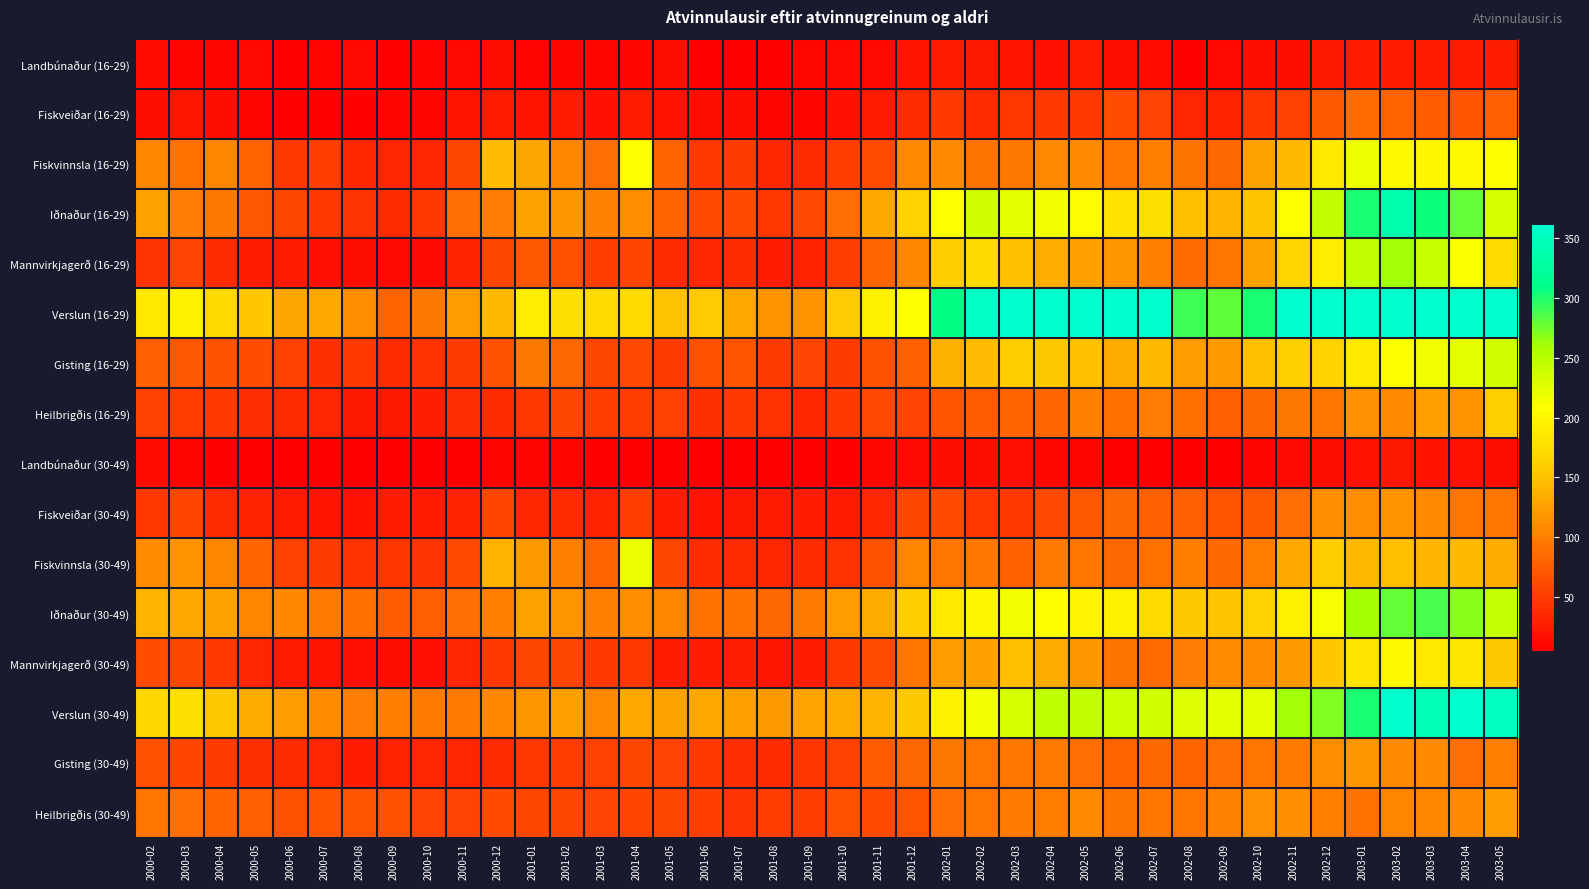

Reading right to left, list all the values displayed in this chart.

Landbúnaður (16-29): 2003-05=28	2003-04=25	2003-03=26	2003-02=27	2003-01=27	2002-12=24	2002-11=16	2002-10=16	2002-09=12	2002-08=6	2002-07=14	2002-06=17	2002-05=27	2002-04=18	2002-03=21	2002-02=24	2002-01=25	2001-12=21	2001-11=12	2001-10=12	2001-09=11	2001-08=7	2001-07=6	2001-06=7	2001-05=17	2001-04=10	2001-03=10	2001-02=10	2001-01=8	2000-12=15	2000-11=12	2000-10=9	2000-09=5	2000-08=12	2000-07=9	2000-06=5	2000-05=13	2000-04=10	2000-03=10	2000-02=14
Fiskveiðar (16-29): 2003-05=76	2003-04=68	2003-03=74	2003-02=79	2003-01=86	2002-12=72	2002-11=54	2002-10=46	2002-09=30	2002-08=33	2002-07=55	2002-06=62	2002-05=49	2002-04=49	2002-03=47	2002-02=37	2002-01=49	2001-12=37	2001-11=25	2001-10=18	2001-09=10	2001-08=8	2001-07=17	2001-06=15	2001-05=19	2001-04=26	2001-03=18	2001-02=26	2001-01=21	2000-12=27	2000-11=21	2000-10=8	2000-09=10	2000-08=7	2000-07=6	2000-06=4	2000-05=9	2000-04=15	2000-03=23	2000-02=17
Fiskvinnsla (16-29): 2003-05=207	2003-04=202	2003-03=200	2003-02=203	2003-01=217	2002-12=186	2002-11=145	2002-10=127	2002-09=84	2002-08=92	2002-07=102	2002-06=95	2002-05=109	2002-04=109	2002-03=96	2002-02=92	2002-01=109	2001-12=109	2001-11=62	2001-10=51	2001-09=37	2001-08=35	2001-07=50	2001-06=47	2001-05=81	2001-04=209	2001-03=87	2001-02=106	2001-01=129	2000-12=146	2000-11=58	2000-10=34	2000-09=33	2000-08=35	2000-07=51	2000-06=48	2000-05=79	2000-04=106	2000-03=91	2000-02=106
Iðnaður (16-29): 2003-05=230	2003-04=279	2003-03=306	2003-02=336	2003-01=302	2002-12=244	2002-11=209	2002-10=152	2002-09=140	2002-08=149	2002-07=176	2002-06=179	2002-05=204	2002-04=214	2002-03=222	2002-02=235	2002-01=208	2001-12=163	2001-11=131	2001-10=87	2001-09=60	2001-08=48	2001-07=61	2001-06=61	2001-05=80	2001-04=113	2001-03=103	2001-02=118	2001-01=127	2000-12=99	2000-11=88	2000-10=49	2000-09=37	2000-08=45	2000-07=48	2000-06=59	2000-05=71	2000-04=96	2000-03=99	2000-02=127
Mannvirkjagerð (16-29): 2003-05=174	2003-04=210	2003-03=240	2003-02=261	2003-01=245	2002-12=191	2002-11=166	2002-10=127	2002-09=93	2002-08=86	2002-07=102	2002-06=117	2002-05=125	2002-04=135	2002-03=149	2002-02=171	2002-01=159	2001-12=106	2001-11=82	2001-10=51	2001-09=30	2001-08=26	2001-07=39	2001-06=34	2001-05=38	2001-04=57	2001-03=53	2001-02=66	2001-01=72	2000-12=59	2000-11=31	2000-10=13	2000-09=12	2000-08=16	2000-07=18	2000-06=25	2000-05=28	2000-04=39	2000-03=55	2000-02=44
Verslun (16-29): 2003-05=536	2003-04=509	2003-03=551	2003-02=560	2003-01=478	2002-12=367	2002-11=360	2002-10=301	2002-09=281	2002-08=291	2002-07=372	2002-06=372	2002-05=392	2002-04=379	2002-03=405	2002-02=356	2002-01=309	2001-12=209	2001-11=195	2001-10=157	2001-09=115	2001-08=116	2001-07=132	2001-06=157	2001-05=150	2001-04=172	2001-03=173	2001-02=176	2001-01=190	2000-12=144	2000-11=123	2000-10=96	2000-09=79	2000-08=111	2000-07=132	2000-06=129	2000-05=154	2000-04=171	2000-03=193	2000-02=186
Gisting (16-29): 2003-05=236	2003-04=222	2003-03=216	2003-02=207	2003-01=188	2002-12=164	2002-11=160	2002-10=149	2002-09=121	2002-08=122	2002-07=144	2002-06=134	2002-05=149	2002-04=155	2002-03=158	2002-02=146	2002-01=138	2001-12=76	2001-11=67	2001-10=50	2001-09=56	2001-08=50	2001-07=69	2001-06=65	2001-05=50	2001-04=60	2001-03=58	2001-02=84	2001-01=96	2000-12=67	2000-11=50	2000-10=43	2000-09=37	2000-08=48	2000-07=42	2000-06=54	2000-05=62	2000-04=67	2000-03=71	2000-02=76
Heilbrigðis (16-29): 2003-05=160	2003-04=116	2003-03=125	2003-02=109	2003-01=114	2002-12=95	2002-11=96	2002-10=85	2002-09=76	2002-08=89	2002-07=99	2002-06=89	2002-05=101	2002-04=82	2002-03=80	2002-02=74	2002-01=70	2001-12=55	2001-11=60	2001-10=49	2001-09=35	2001-08=43	2001-07=49	2001-06=42	2001-05=54	2001-04=52	2001-03=53	2001-02=58	2001-01=47	2000-12=39	2000-11=40	2000-10=29	2000-09=24	2000-08=24	2000-07=34	2000-06=37	2000-05=41	2000-04=49	2000-03=52	2000-02=54
Landbúnaður (30-49): 2003-05=15	2003-04=19	2003-03=19	2003-02=24	2003-01=19	2002-12=17	2002-11=12	2002-10=9	2002-09=4	2002-08=6	2002-07=6	2002-06=7	2002-05=10	2002-04=11	2002-03=18	2002-02=16	2002-01=16	2001-12=12	2001-11=11	2001-10=7	2001-09=4	2001-08=4	2001-07=3	2001-06=1	2001-05=5	2001-04=5	2001-03=6	2001-02=8	2001-01=9	2000-12=8	2000-11=7	2000-10=3	2000-09=4	2000-08=2	2000-07=4	2000-06=4	2000-05=4	2000-04=7	2000-03=9	2000-02=14
Fiskveiðar (30-49): 2003-05=94	2003-04=93	2003-03=109	2003-02=115	2003-01=111	2002-12=113	2002-11=88	2002-10=73	2002-09=68	2002-08=76	2002-07=77	2002-06=84	2002-05=73	2002-04=60	2002-03=49	2002-02=47	2002-01=61	2001-12=58	2001-11=35	2001-10=25	2001-09=26	2001-08=25	2001-07=24	2001-06=21	2001-05=26	2001-04=53	2001-03=31	2001-02=38	2001-01=35	2000-12=57	2000-11=31	2000-10=25	2000-09=26	2000-08=20	2000-07=21	2000-06=25	2000-05=30	2000-04=38	2000-03=57	2000-02=48
Fiskvinnsla (30-49): 2003-05=133	2003-04=145	2003-03=142	2003-02=147	2003-01=143	2002-12=159	2002-11=132	2002-10=100	2002-09=85	2002-08=100	2002-07=91	2002-06=83	2002-05=94	2002-04=98	2002-03=78	2002-02=94	2002-01=93	2001-12=104	2001-11=67	2001-10=43	2001-09=39	2001-08=35	2001-07=37	2001-06=39	2001-05=58	2001-04=220	2001-03=79	2001-02=102	2001-01=119	2000-12=139	2000-11=61	2000-10=45	2000-09=46	2000-08=43	2000-07=50	2000-06=54	2000-05=81	2000-04=106	2000-03=116	2000-02=110
Iðnaður (30-49): 2003-05=243	2003-04=268	2003-03=287	2003-02=279	2003-01=260	2002-12=213	2002-11=193	2002-10=163	2002-09=152	2002-08=156	2002-07=174	2002-06=193	2002-05=198	2002-04=207	2002-03=216	2002-02=200	2002-01=186	2001-12=158	2001-11=134	2001-10=122	2001-09=98	2001-08=84	2001-07=90	2001-06=90	2001-05=104	2001-04=111	2001-03=102	2001-02=117	2001-01=126	2000-12=102	2000-11=87	2000-10=77	2000-09=74	2000-08=89	2000-07=98	2000-06=107	2000-05=104	2000-04=126	2000-03=130	2000-02=140
Mannvirkjagerð (30-49): 2003-05=155	2003-04=183	2003-03=186	2003-02=201	2003-01=182	2002-12=154	2002-11=119	2002-10=110	2002-09=110	2002-08=99	2002-07=86	2002-06=92	2002-05=118	2002-04=133	2002-03=148	2002-02=125	2002-01=123	2001-12=93	2001-11=62	2001-10=49	2001-09=26	2001-08=22	2001-07=29	2001-06=28	2001-05=27	2001-04=48	2001-03=48	2001-02=58	2001-01=58	2000-12=49	2000-11=34	2000-10=18	2000-09=17	2000-08=18	2000-07=21	2000-06=25	2000-05=33	2000-04=49	2000-03=58	2000-02=62
Verslun (30-49): 2003-05=353	2003-04=362	2003-03=345	2003-02=363	2003-01=301	2002-12=271	2002-11=261	2002-10=225	2002-09=223	2002-08=228	2002-07=235	2002-06=238	2002-05=245	2002-04=246	2002-03=231	2002-02=216	2002-01=194	2001-12=156	2001-11=139	2001-10=134	2001-09=128	2001-08=119	2001-07=125	2001-06=130	2001-05=127	2001-04=131	2001-03=108	2001-02=125	2001-01=117	2000-12=106	2000-11=98	2000-10=98	2000-09=100	2000-08=99	2000-07=110	2000-06=122	2000-05=134	2000-04=156	2000-03=176	2000-02=169
Gisting (30-49): 2003-05=101	2003-04=87	2003-03=109	2003-02=108	2003-01=117	2002-12=113	2002-11=98	2002-10=93	2002-09=87	2002-08=80	2002-07=85	2002-06=81	2002-05=88	2002-04=97	2002-03=94	2002-02=93	2002-01=96	2001-12=83	2001-11=75	2001-10=54	2001-09=46	2001-08=39	2001-07=41	2001-06=48	2001-05=56	2001-04=59	2001-03=54	2001-02=52	2001-01=47	2000-12=37	2000-11=33	2000-10=33	2000-09=31	2000-08=28	2000-07=34	2000-06=39	2000-05=42	2000-04=50	2000-03=57	2000-02=66
Heilbrigðis (30-49): 2003-05=124	2003-04=109	2003-03=106	2003-02=104	2003-01=91	2002-12=101	2002-11=112	2002-10=114	2002-09=103	2002-08=93	2002-07=95	2002-06=92	2002-05=109	2002-04=100	2002-03=98	2002-02=93	2002-01=88	2001-12=68	2001-11=61	2001-10=65	2001-09=51	2001-08=52	2001-07=45	2001-06=53	2001-05=59	2001-04=57	2001-03=56	2001-02=58	2001-01=58	2000-12=61	2000-11=56	2000-10=56	2000-09=66	2000-08=70	2000-07=69	2000-06=67	2000-05=77	2000-04=81	2000-03=87	2000-02=93